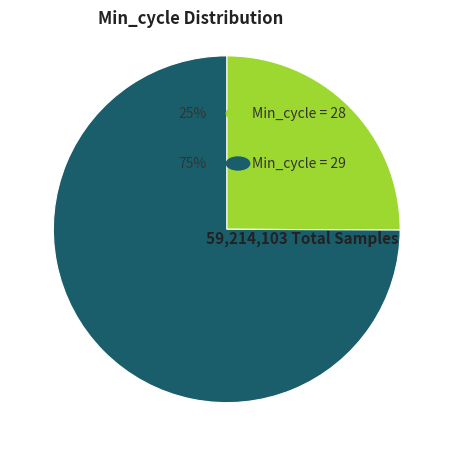

Is there a majority slice in this chart?

Yes